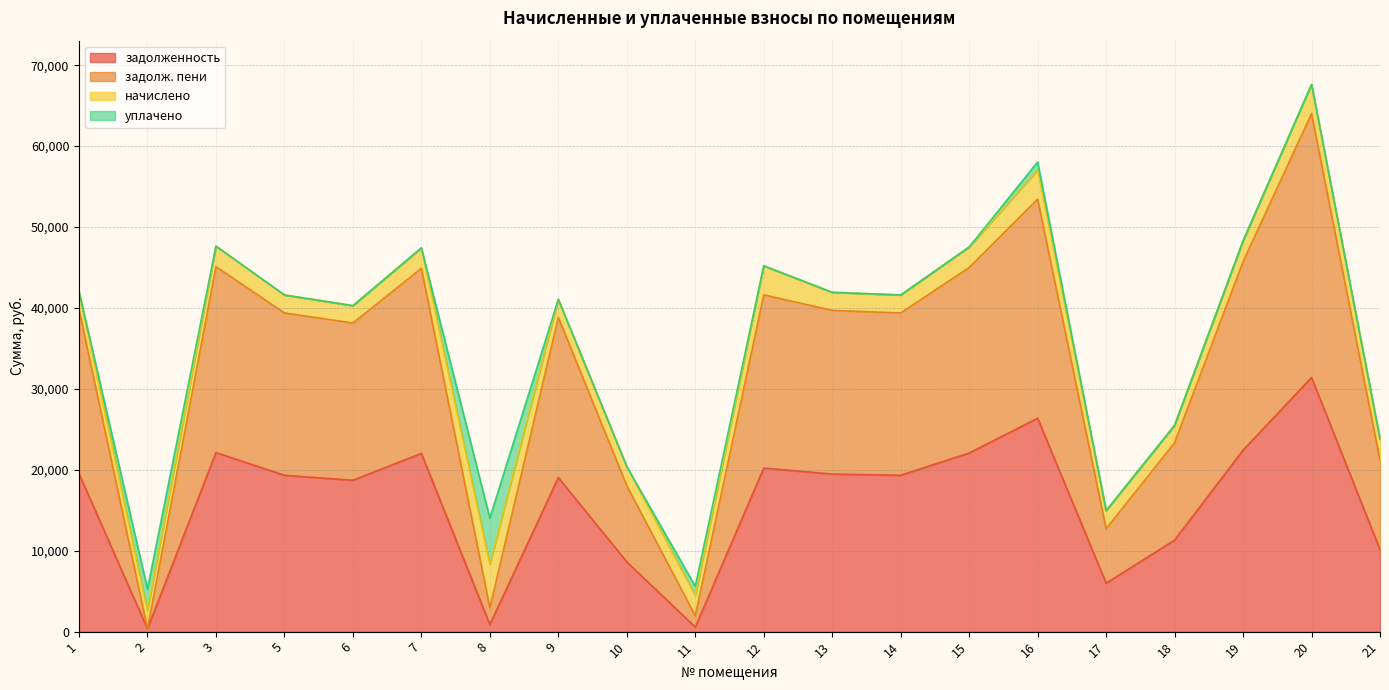

Read the задолженность value at 18.

11319.8